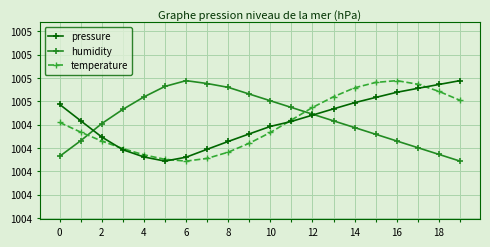

What is the value of the humidity point at the 2nd from the left?

1004.3